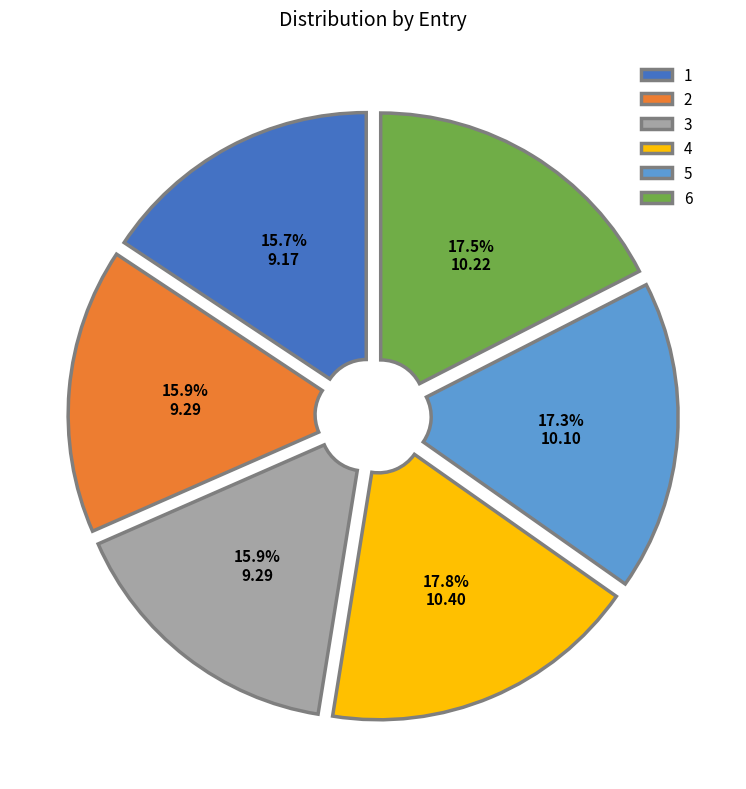

True or false: 6 accounts for 29% of the total.

False